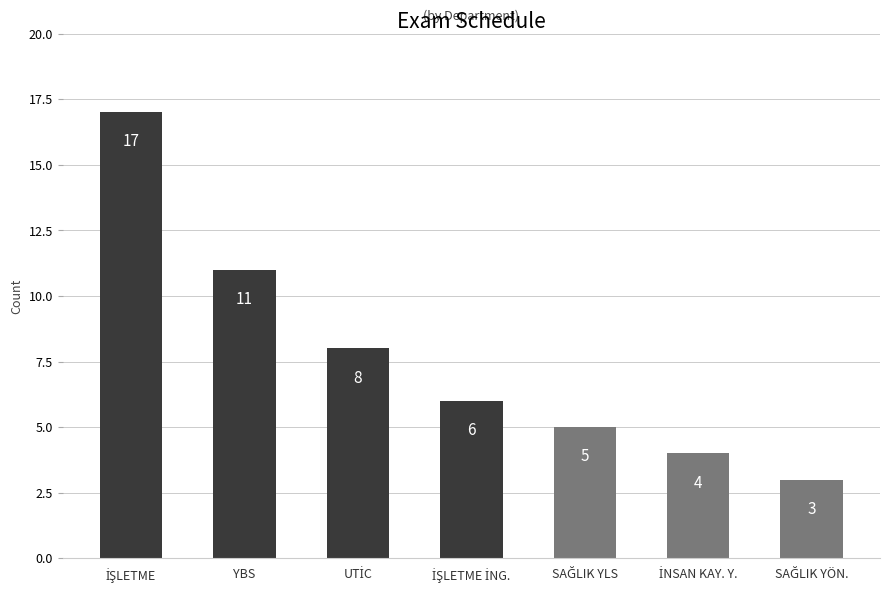

Count the number of categories in the chart.

7